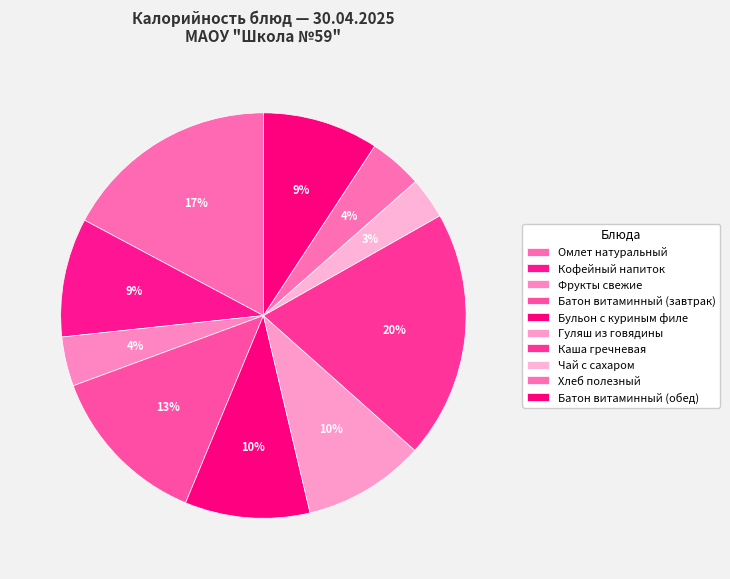

How many slices are in this pie chart?

10